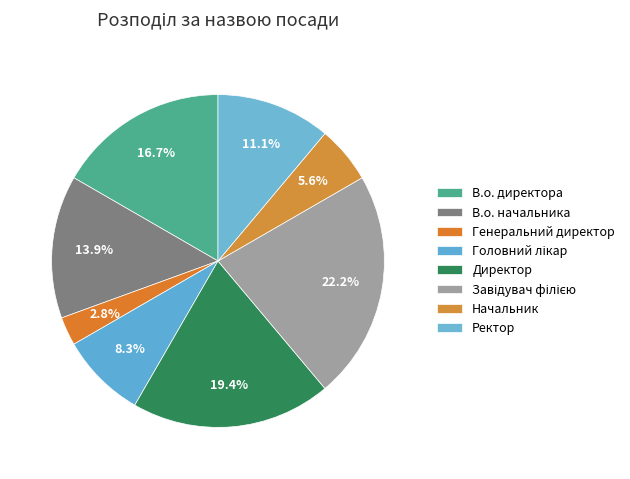

How many slices are in this pie chart?

8